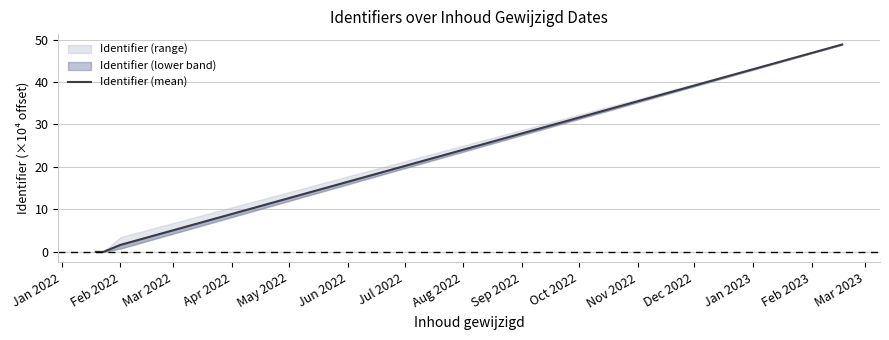

How many data points are less than 1?

2